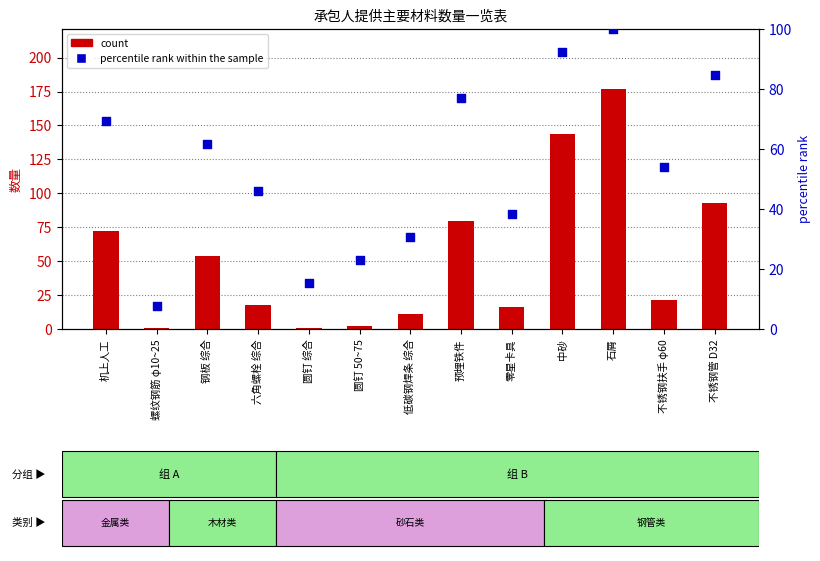

Which series has the largest total across all categories?

percentile rank within the sample